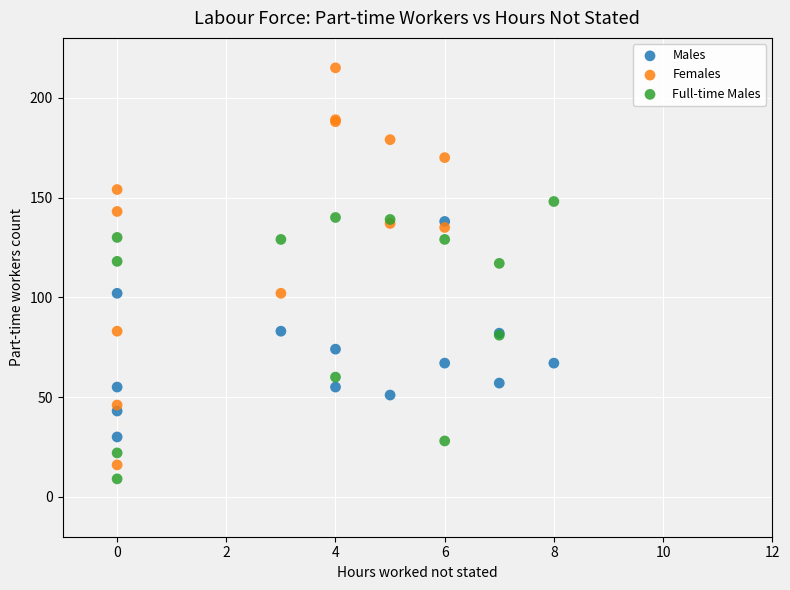

Which series reaches the minimum Y coordinate?

Full-time Males